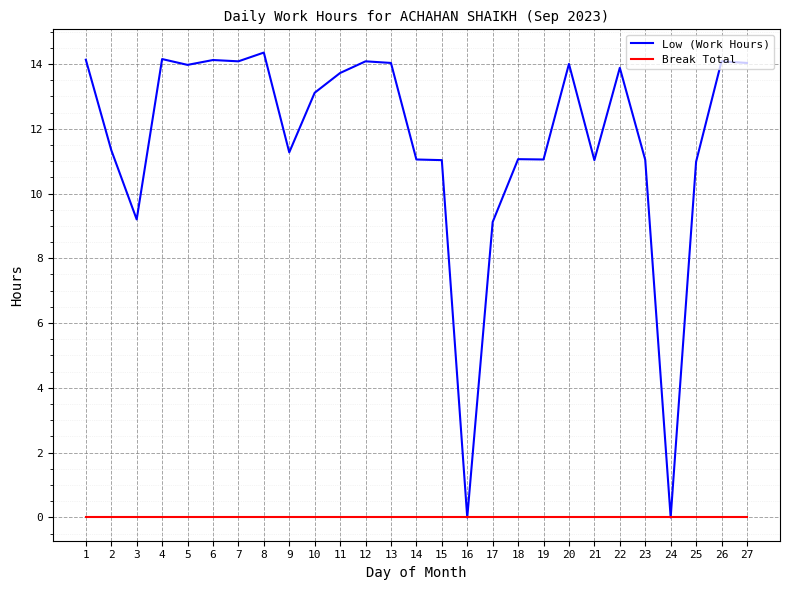

What is the difference between the highest and lowest values at 20?

14.0